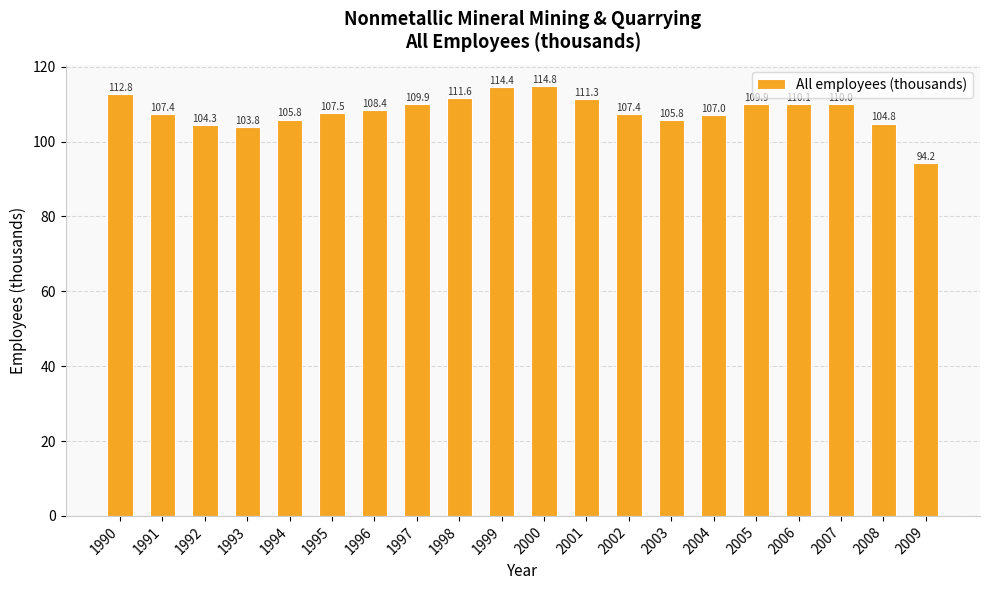

Read the value at 1995.

107.5